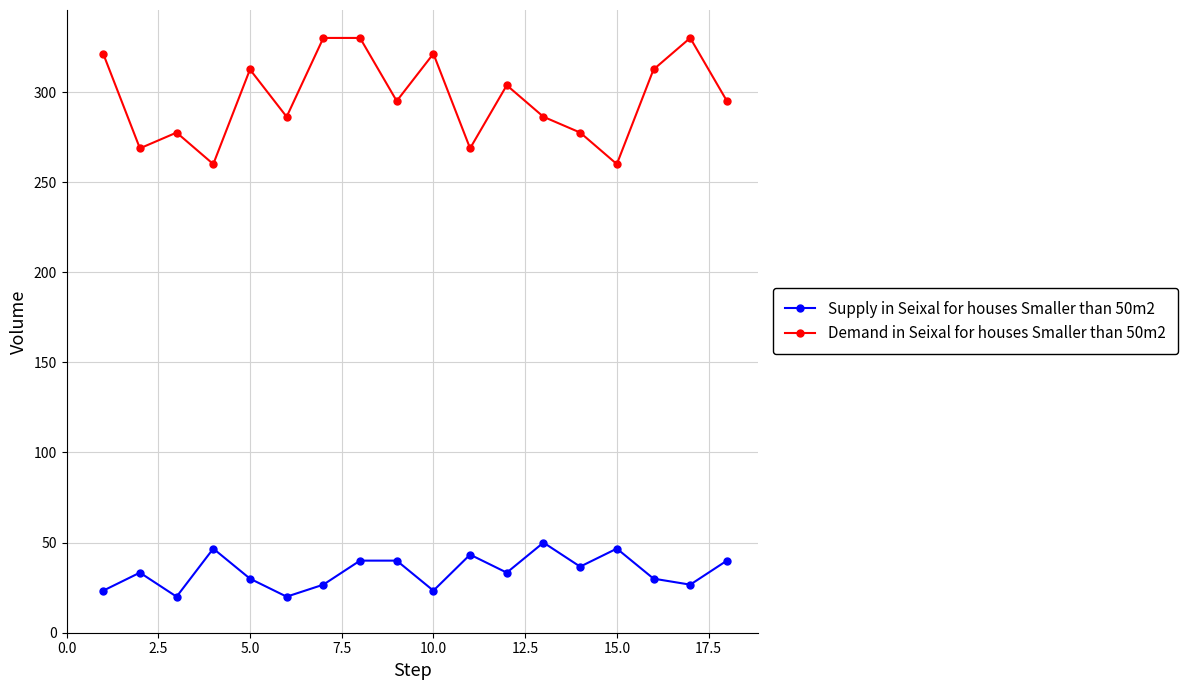

True or false: Demand in Seixal for houses Smaller than 50m2 has more than 0 interior local peaks.

True